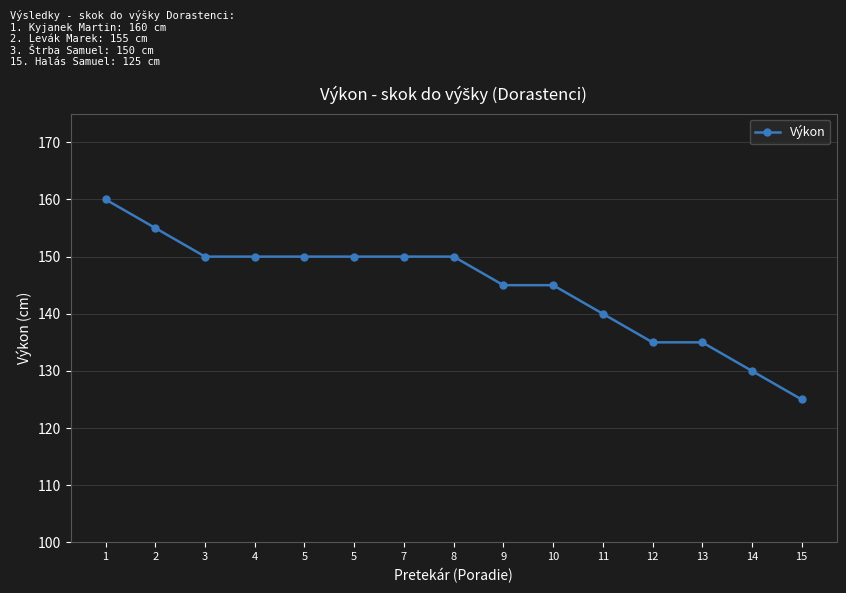

What is the difference between the second highest and minimum values?

30